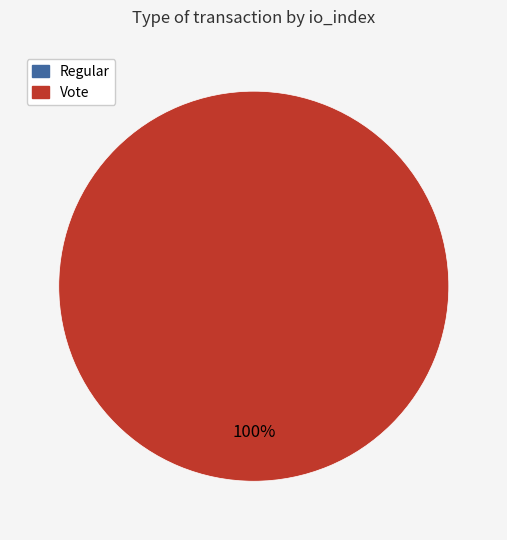

Count the number of slices in the pie.

2